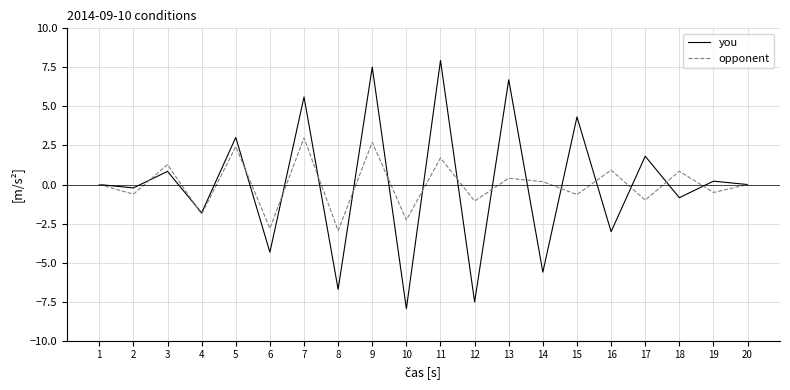

Is the value of opponent at 3 greater than the value of you at 7?

No